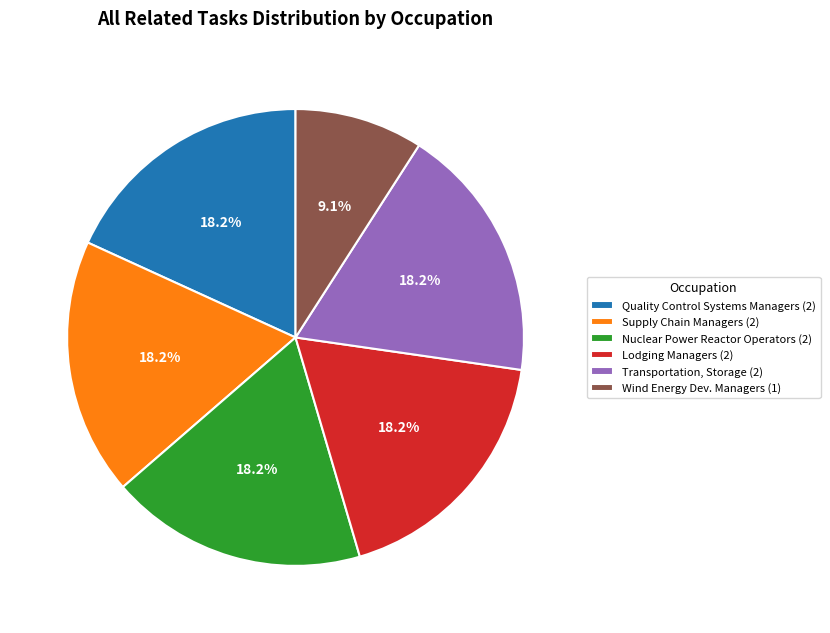

Is there a majority slice in this chart?

No